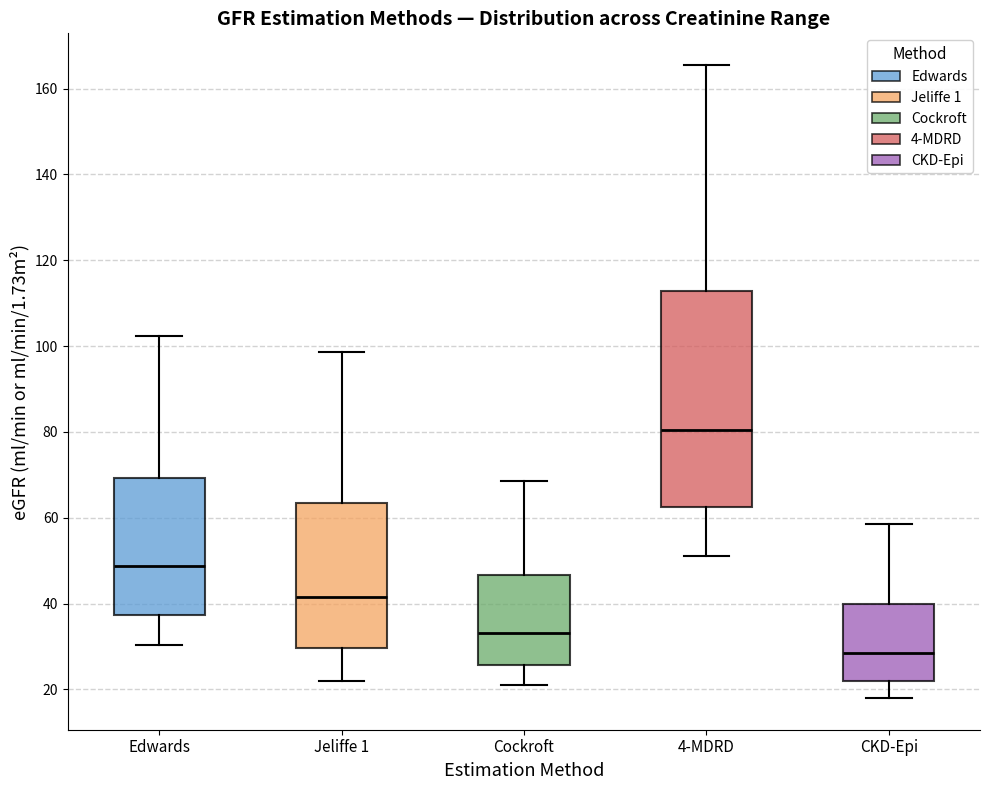

Reading left to right, read every box against the y-axis: the position of its median line, the range the box covers, and the ends of its whiskers. The values are not printed on the chart, so give them approximately, as read against the axis.

Edwards: median 48, box 38 to 70, whiskers 30 to 102
Jeliffe 1: median 42, box 30 to 64, whiskers 22 to 98
Cockroft: median 34, box 26 to 46, whiskers 22 to 68
4-MDRD: median 80, box 62 to 112, whiskers 50 to 166
CKD-Epi: median 28, box 22 to 40, whiskers 18 to 58